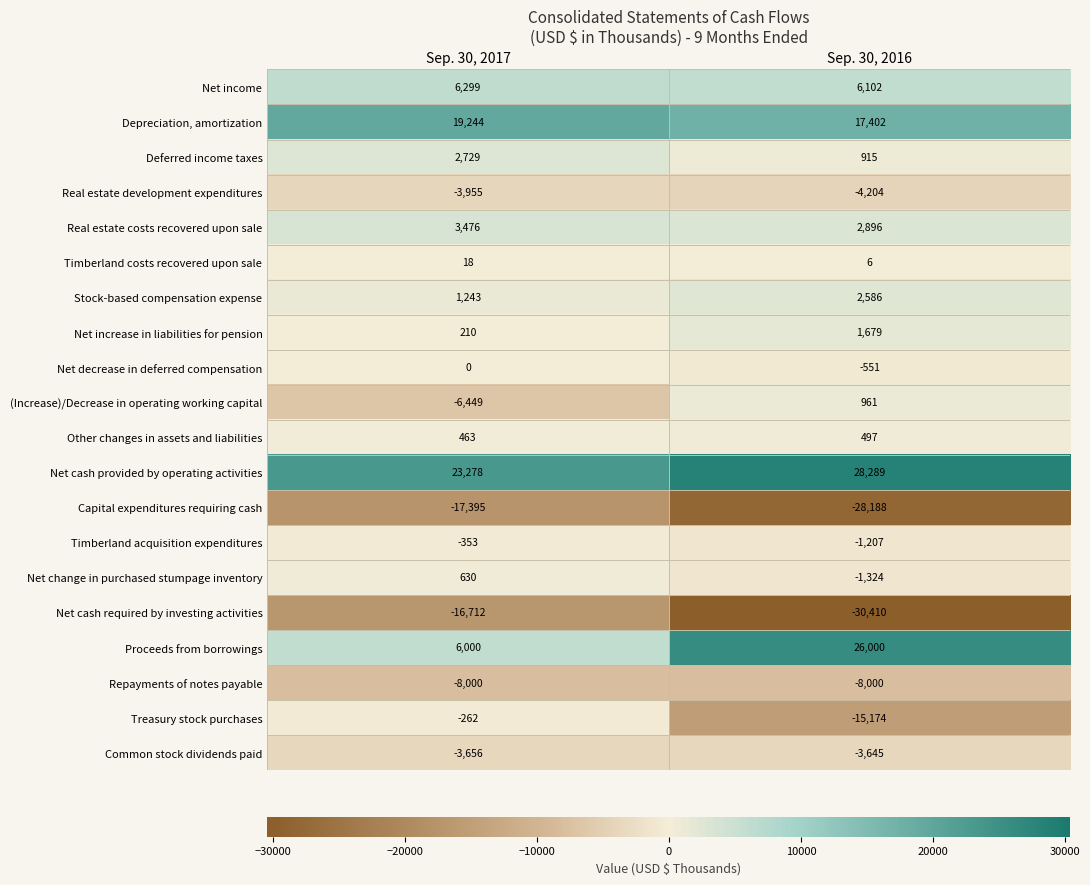

Where is Stock-based compensation expense nearest to the value 1914?

Sep. 30, 2017